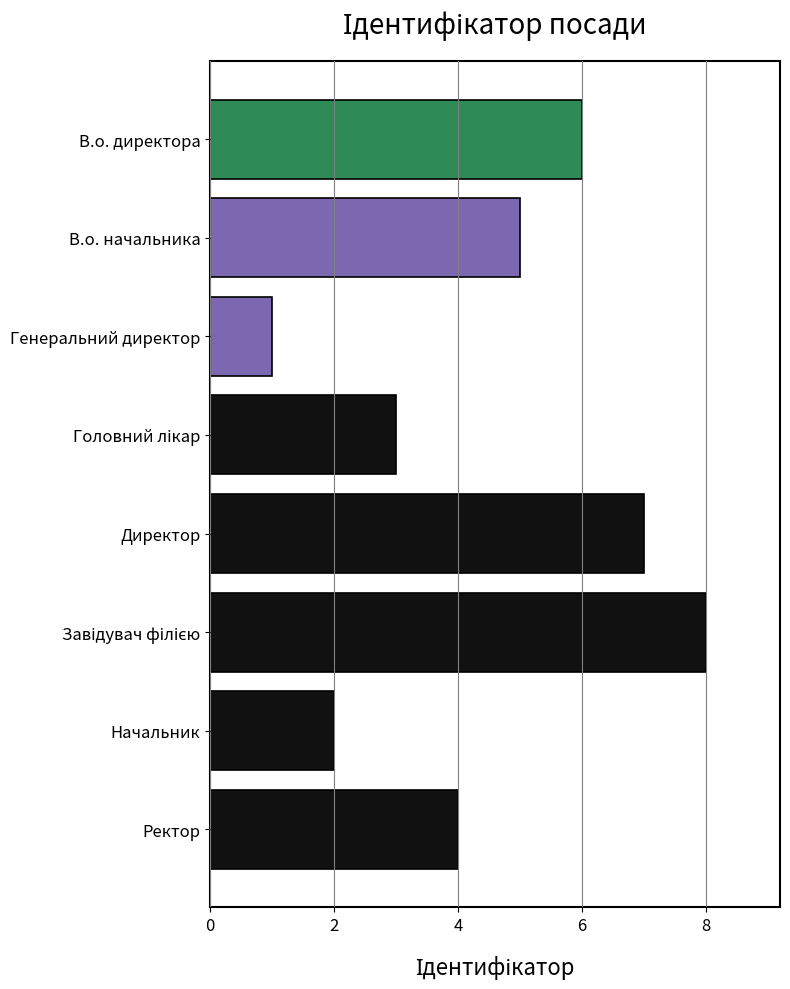

Are the bars grouped side by side (vs. stacked)?

No